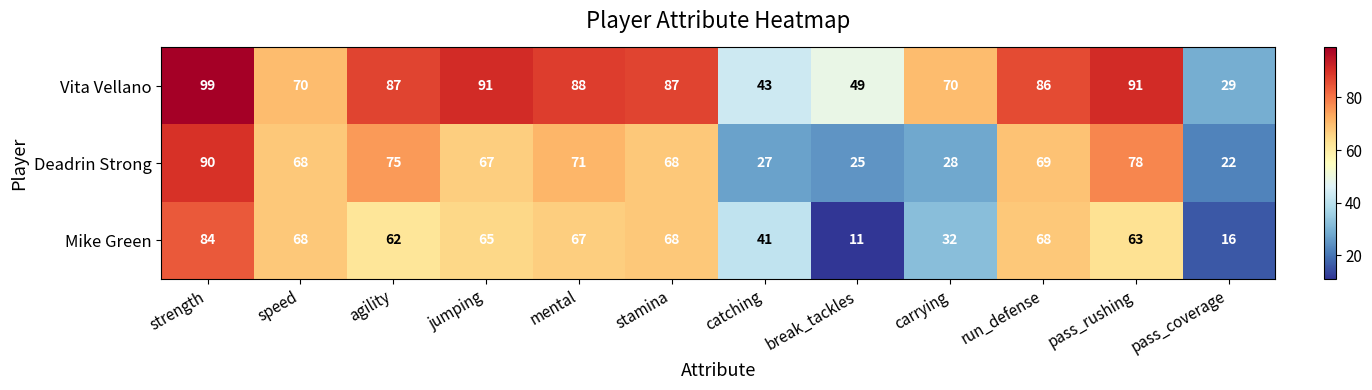

The Mike Green series shows 19 at mental. True or false?

False